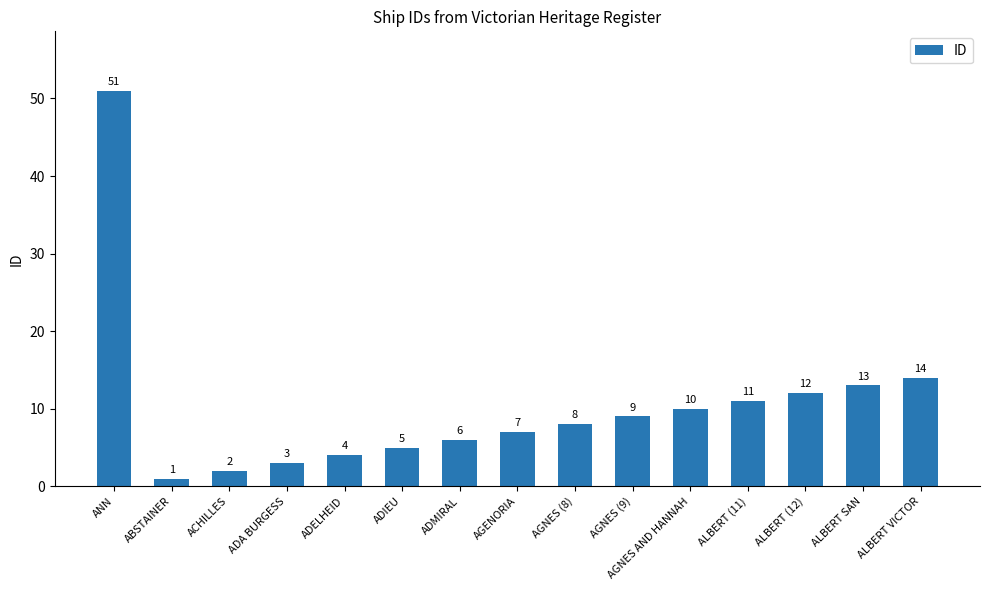

At which label does the data first exceed 8?

ANN